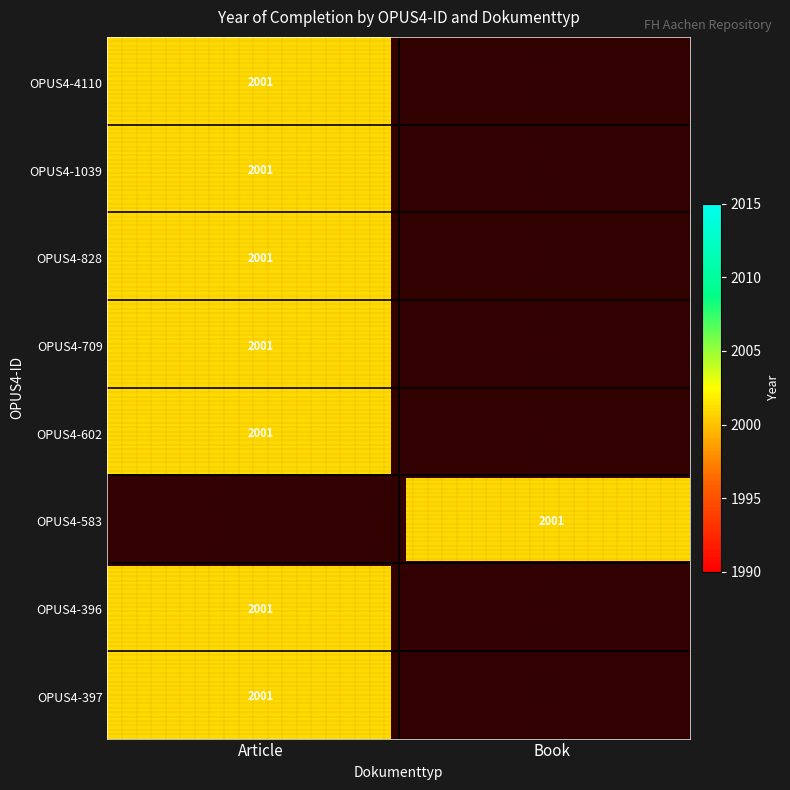

True or false: OPUS4-396 has a value of 2001 at Article.

True